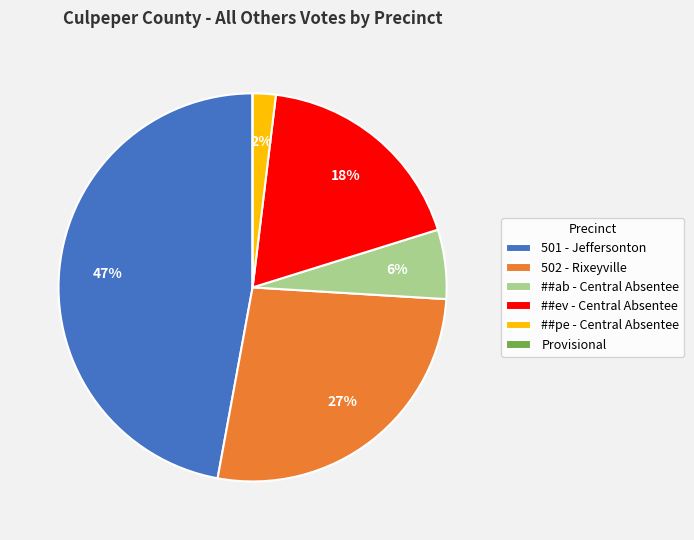

Is there a majority slice in this chart?

No